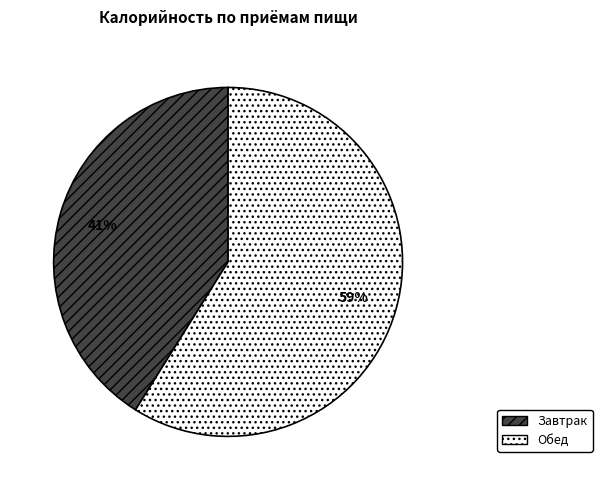

Which category has the biggest portion of the pie?

Обед